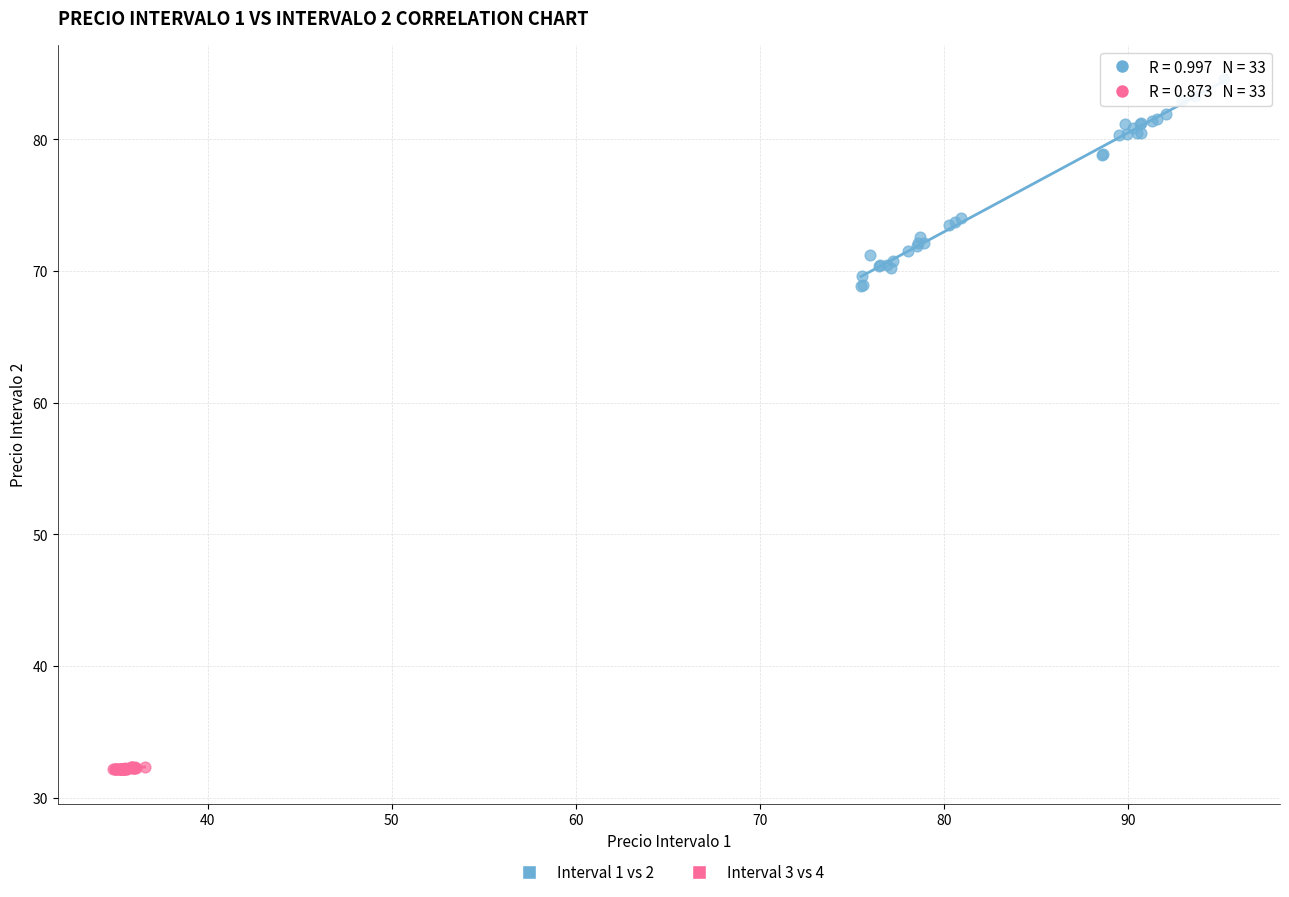

Which series contains the highest Y value?

Interval 1 vs 2